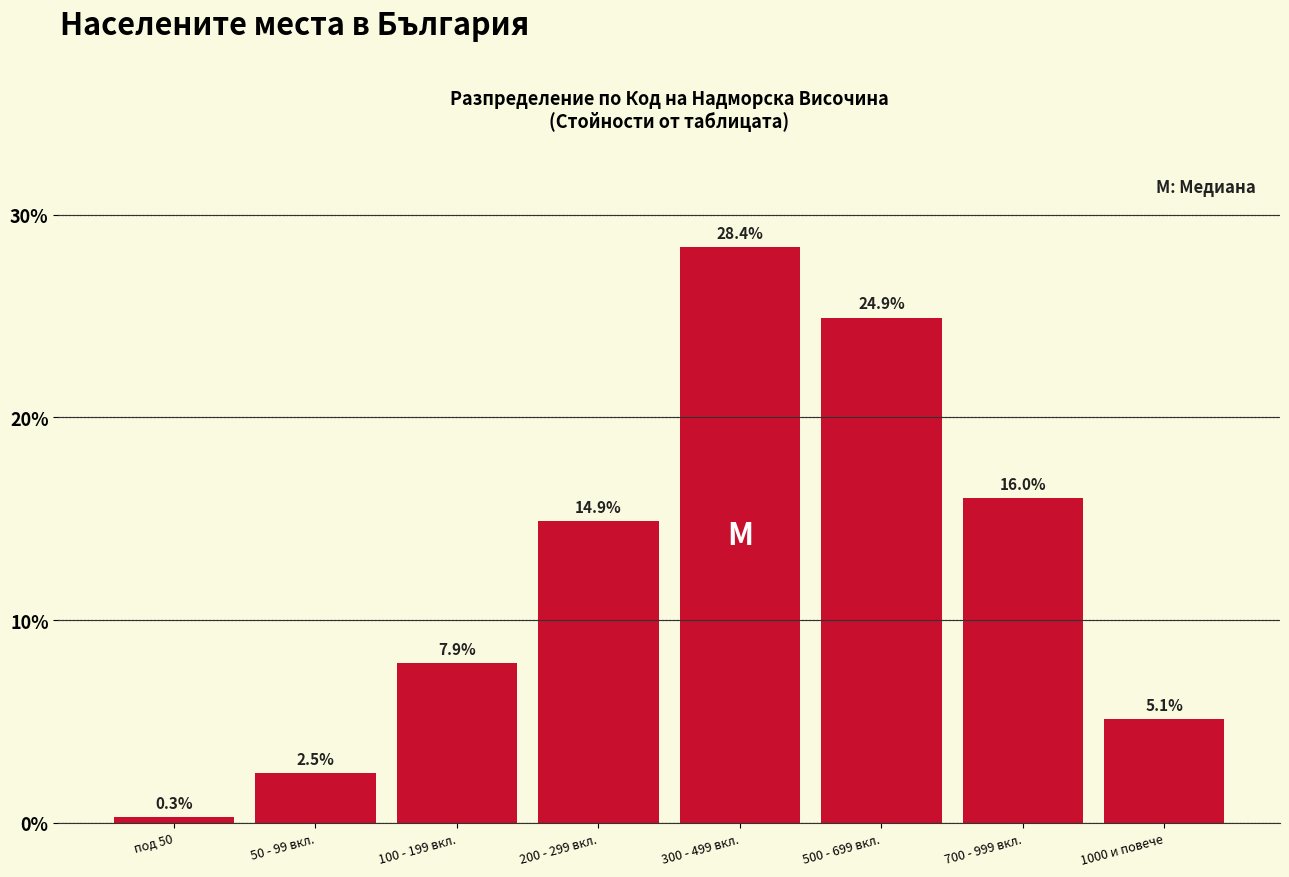

Reading left to right, what are all the values shown in this chart?

0.3	2.5	7.9	14.9	28.4	24.9	16.0	5.1